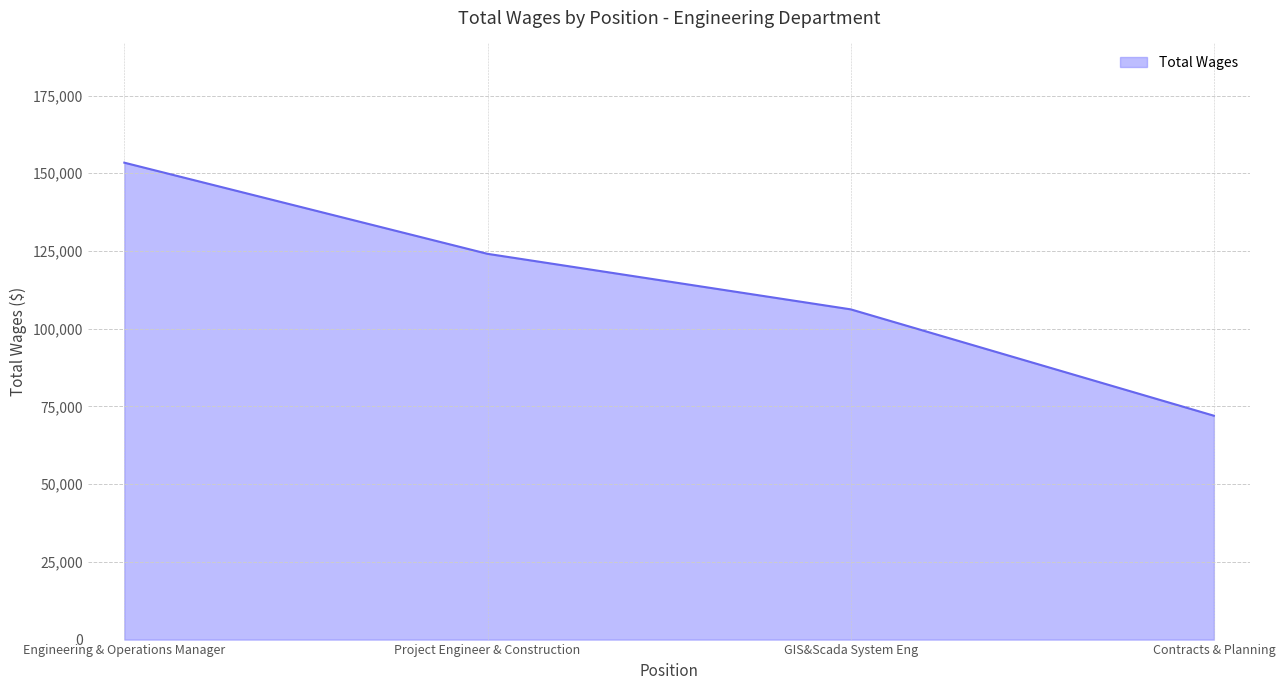

At which category does the chart reach its minimum across all series?

Contracts & Planning